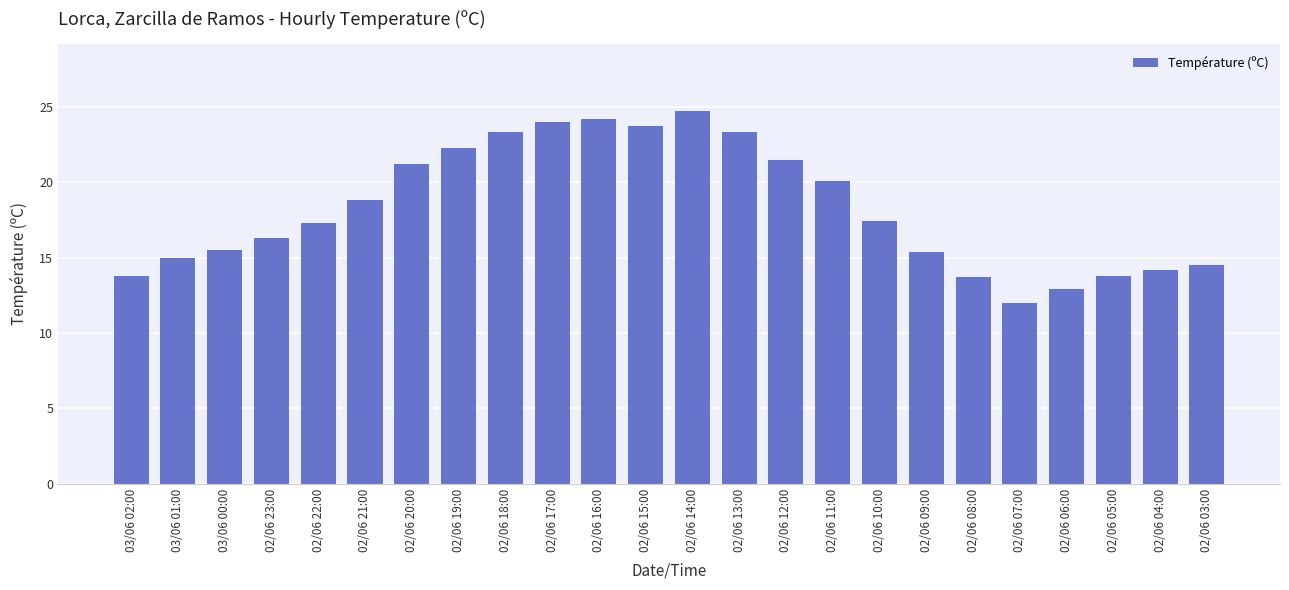

Which label corresponds to the smallest value in the chart?

02/06 07:00